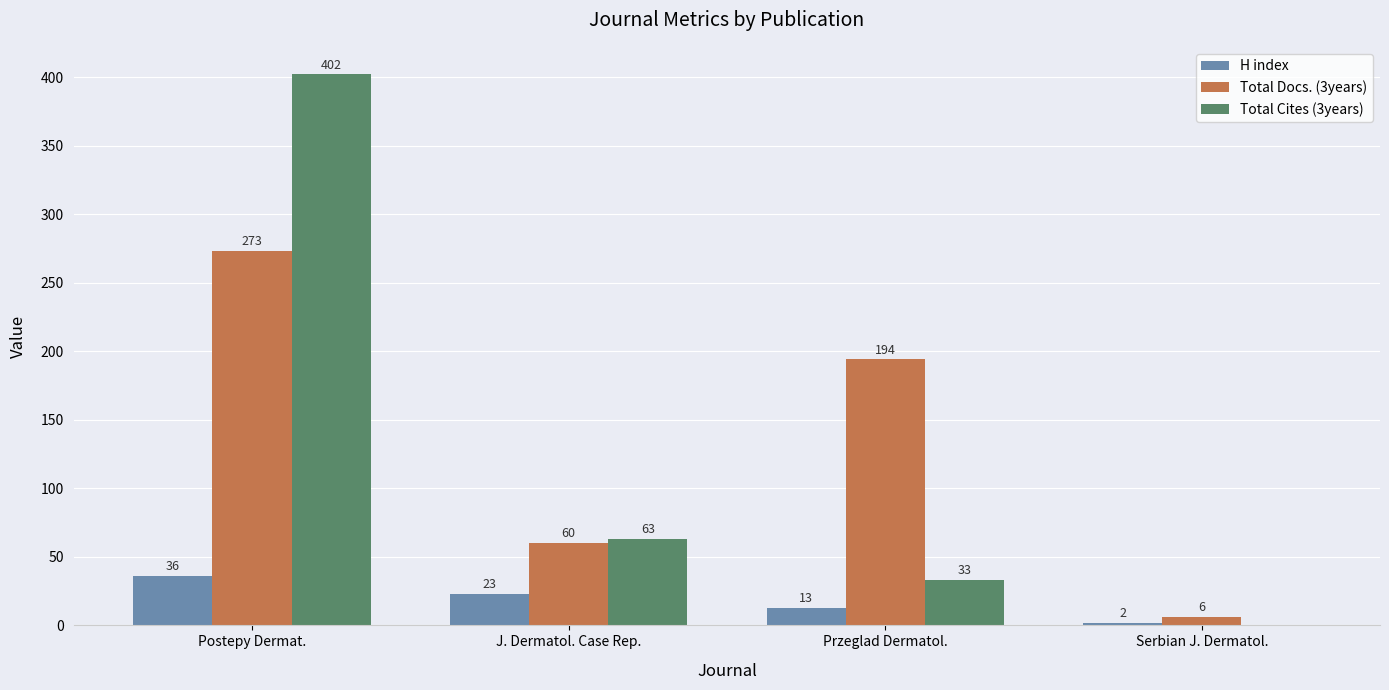

What is the sum of all Total Docs. (3years) values?

533